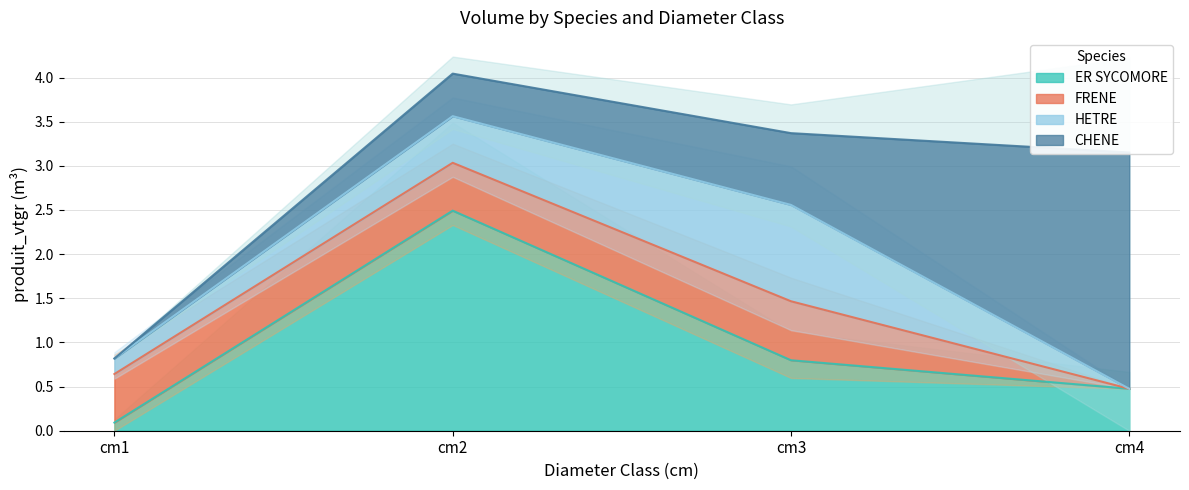

The value of FRENE at 2 is 0.4. True or false?

False